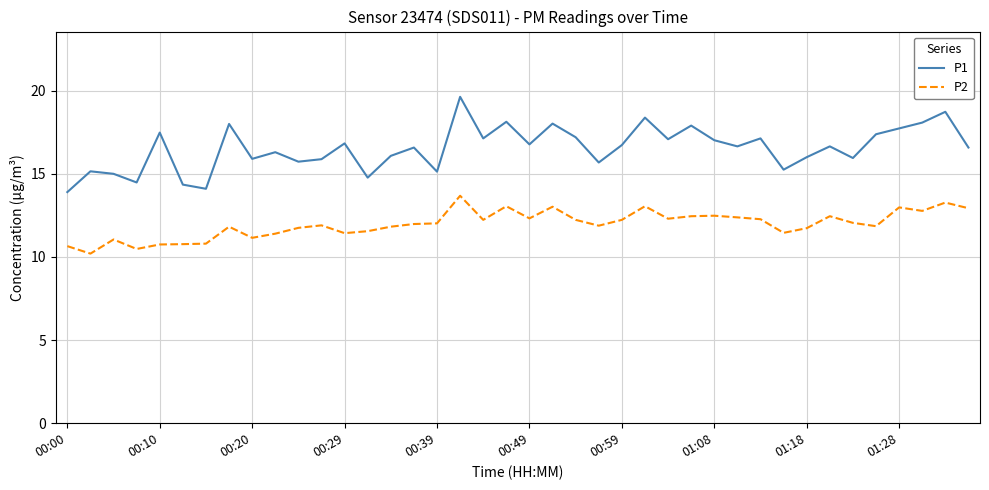

Which series has the widest spread of values?

P1